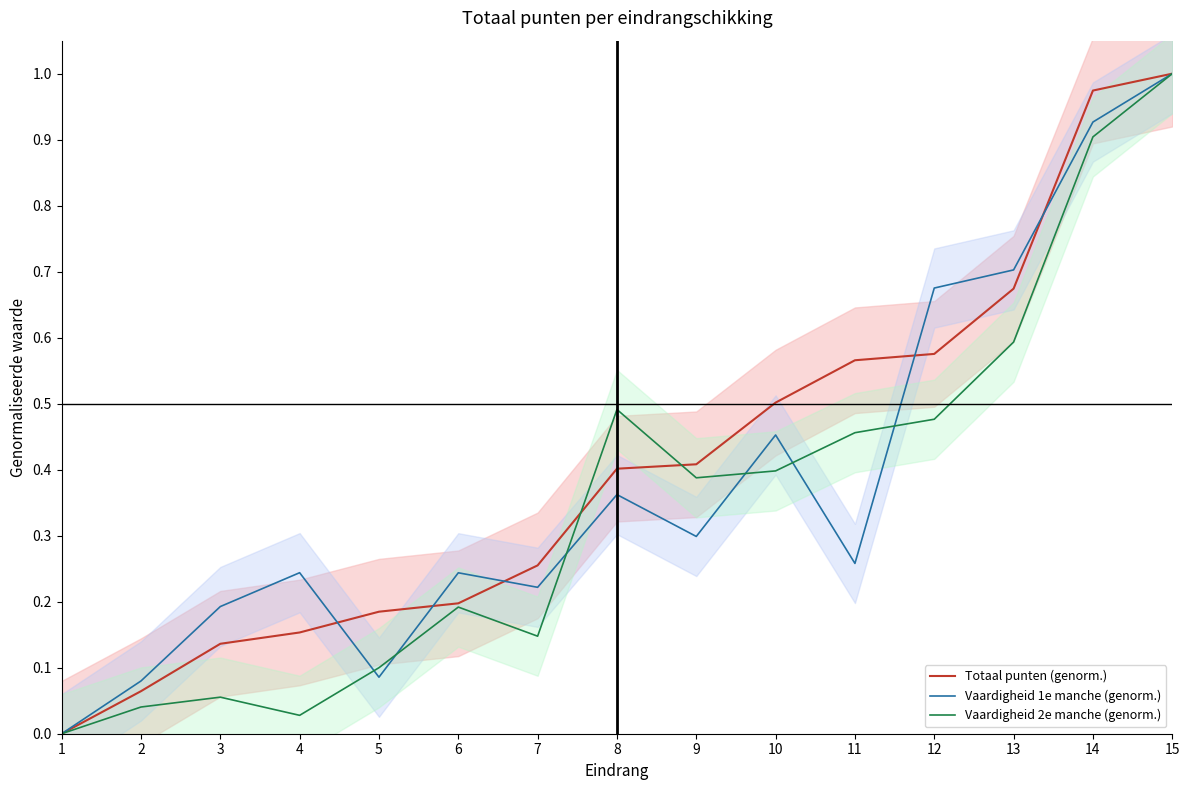

Is it true that Vaardigheid 2e manche (genorm.) equals 0.4 at 13?

False